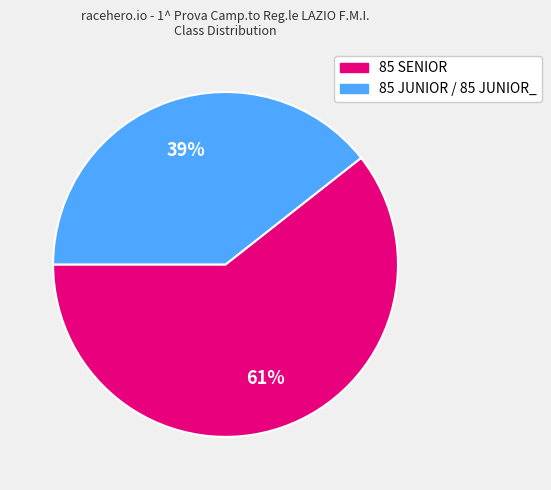

Combined, do 85 JUNIOR / 85 JUNIOR_ and 85 SENIOR account for over 50%?

Yes